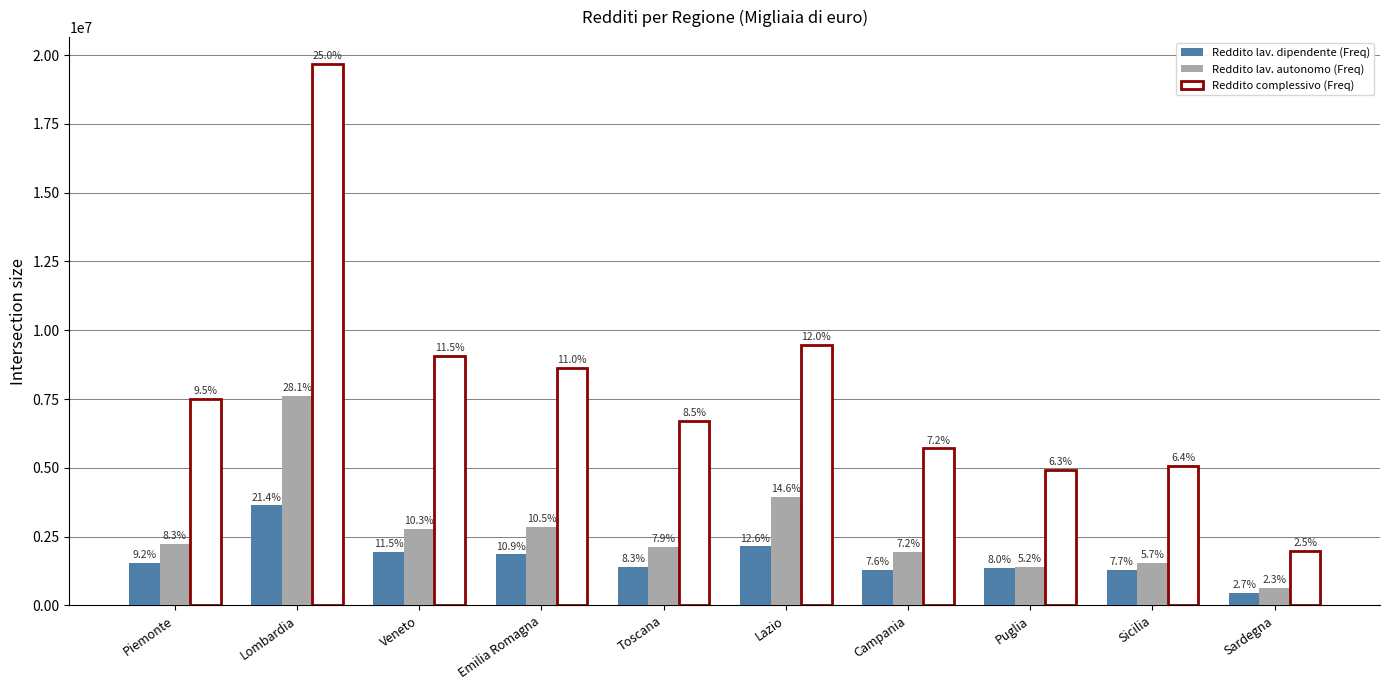

What value does the Reddito lav. dipendente (Freq) series have at Veneto?

1954005